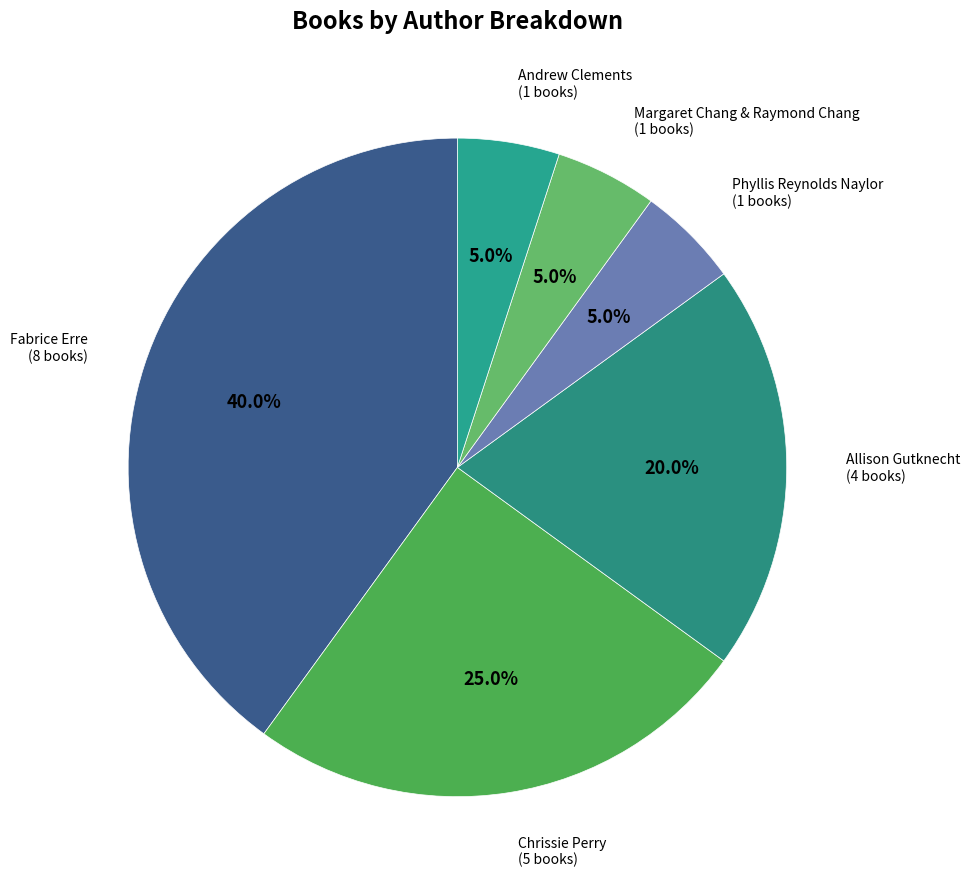

Is it true that Chrissie Perry is 19% of the pie?

False